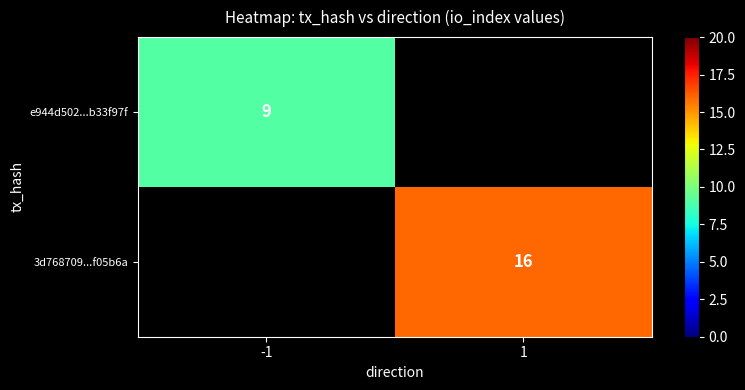

Is it true that 3d768709...f05b6a equals 9 at 1?

False